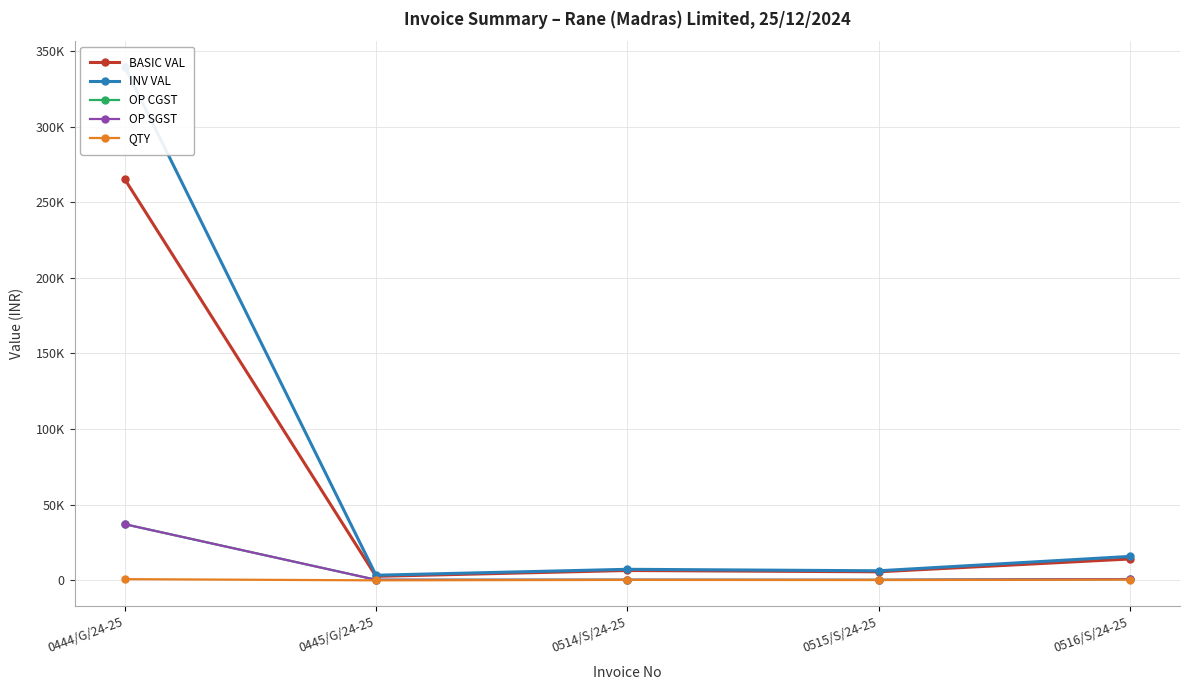

Is the value of BASIC VAL at 0444/G/24-25 greater than the value of OP CGST at 0514/S/24-25?

Yes